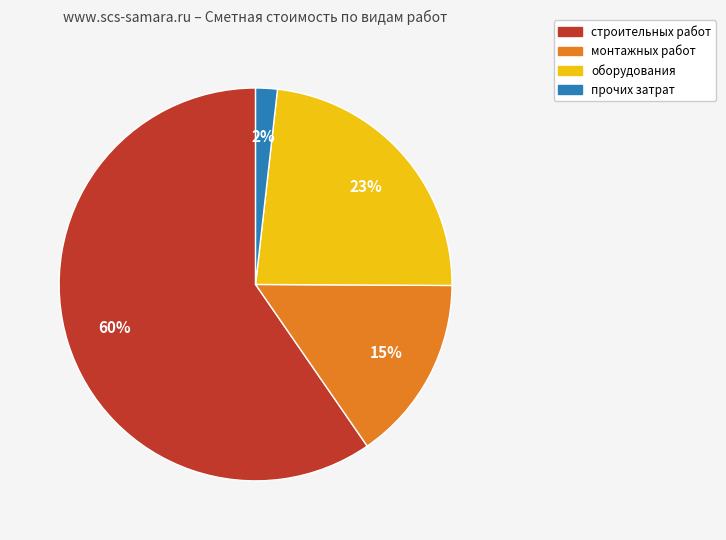

To the nearest percent, what percentage of the pie is монтажных работ?

15%